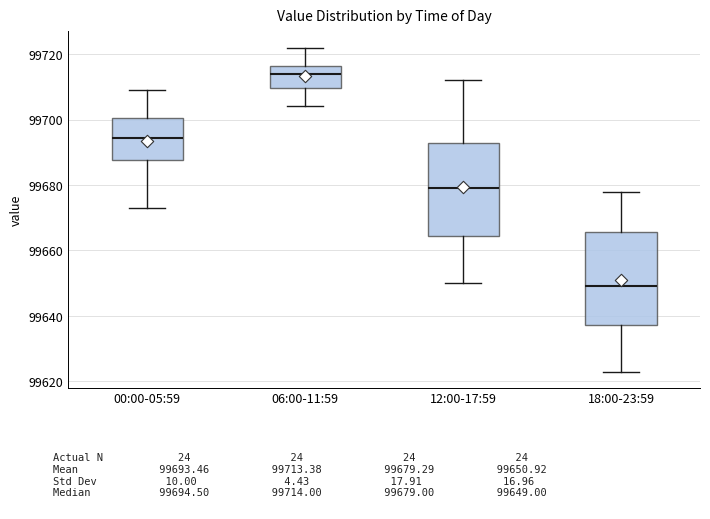

Where is the lower edge of the box for 12:00-17:59 on the y-axis? The values are not printed on the chart, so give them approximately, as read against the axis.

99664